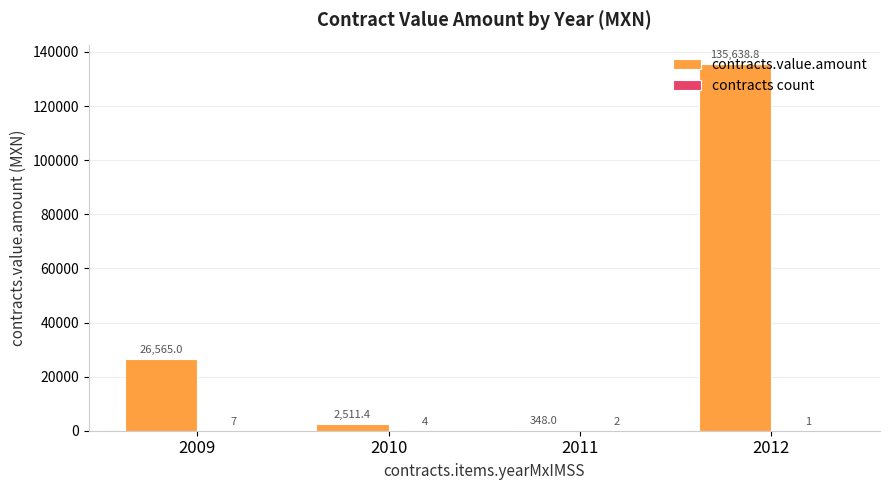

What is the total value across all series at 2011?

350.0